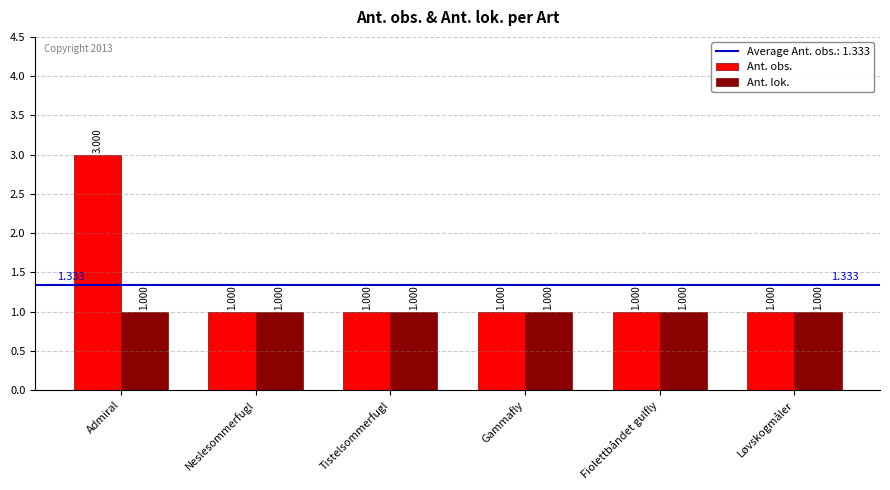

How many groups of bars are there?

6